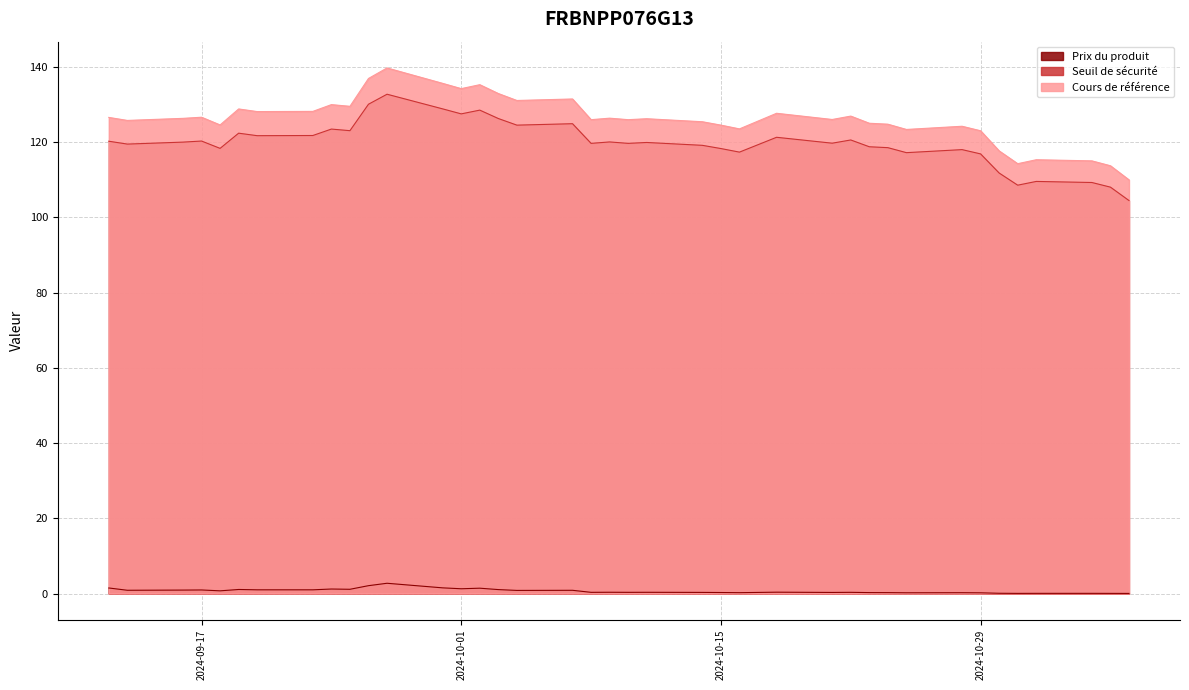

Which series has the largest range (max minus min)?

Cours de référence